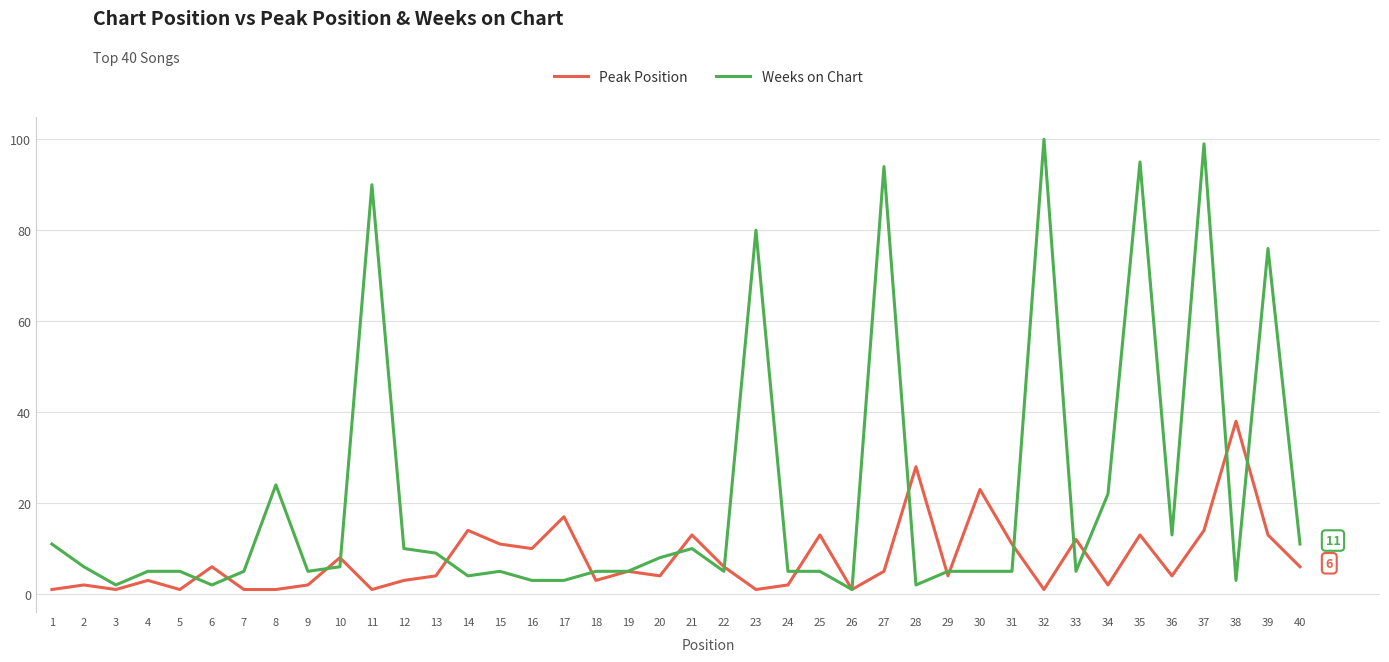

What is the greatest value displayed?

100